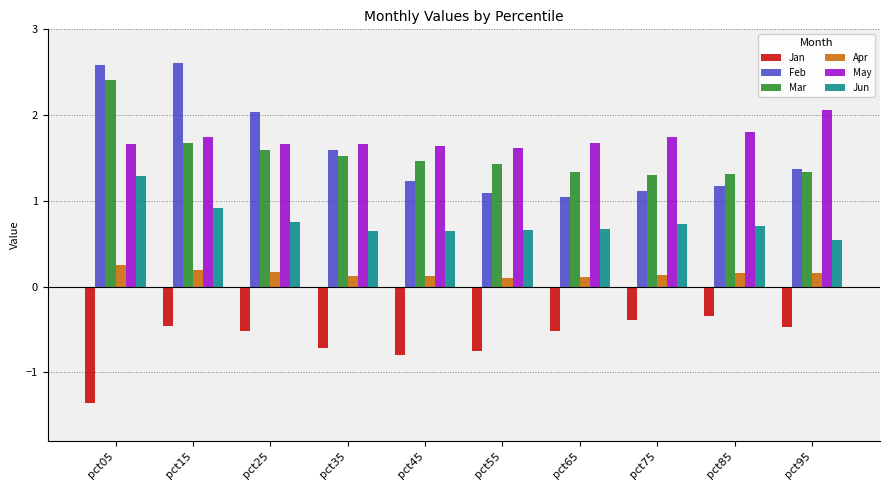

True or false: Feb has a value of 2.0 at pct45.

False